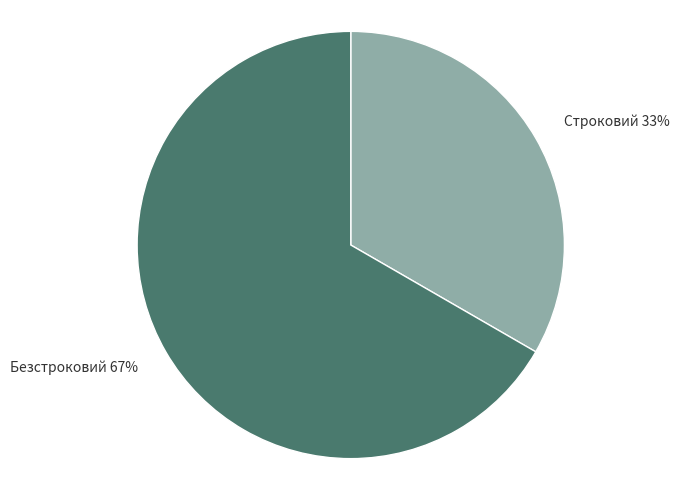

How many slices are in this pie chart?

2